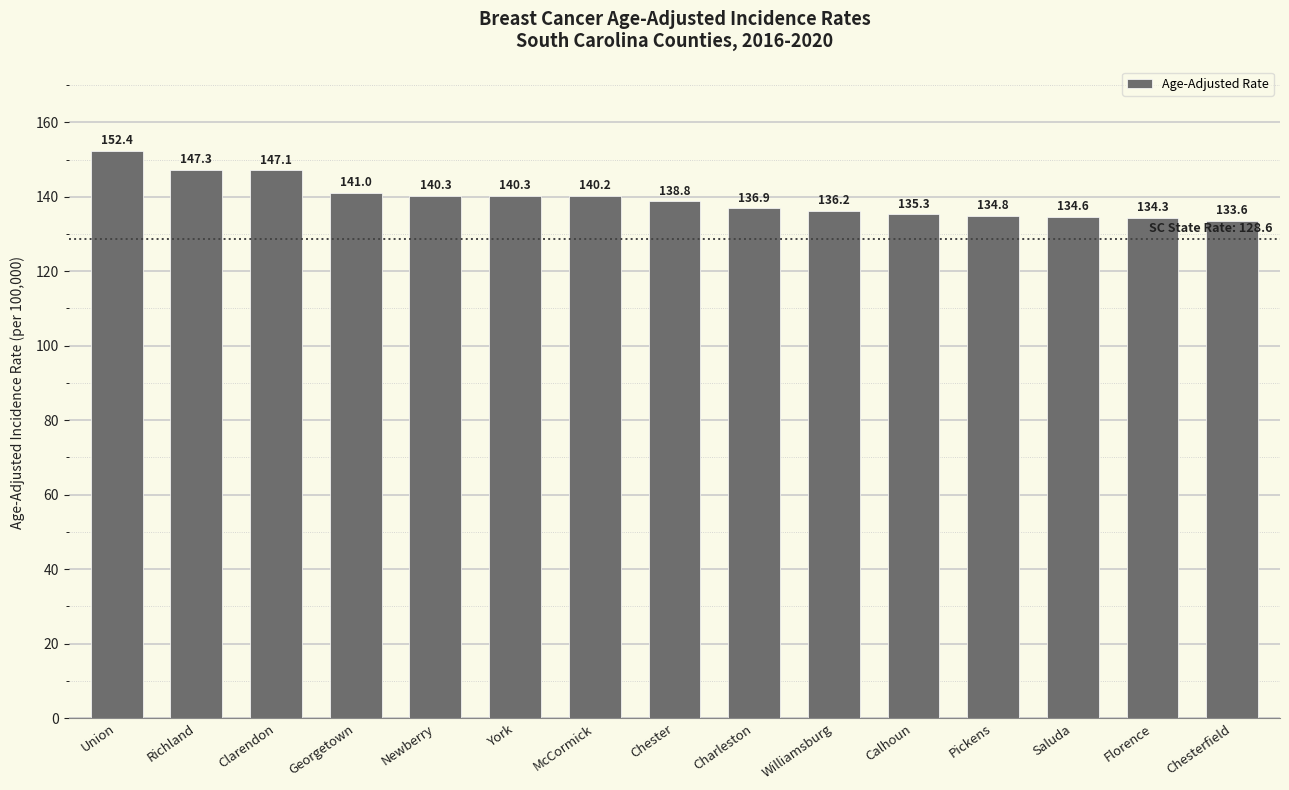

Between McCormick and Williamsburg, which is larger?

McCormick